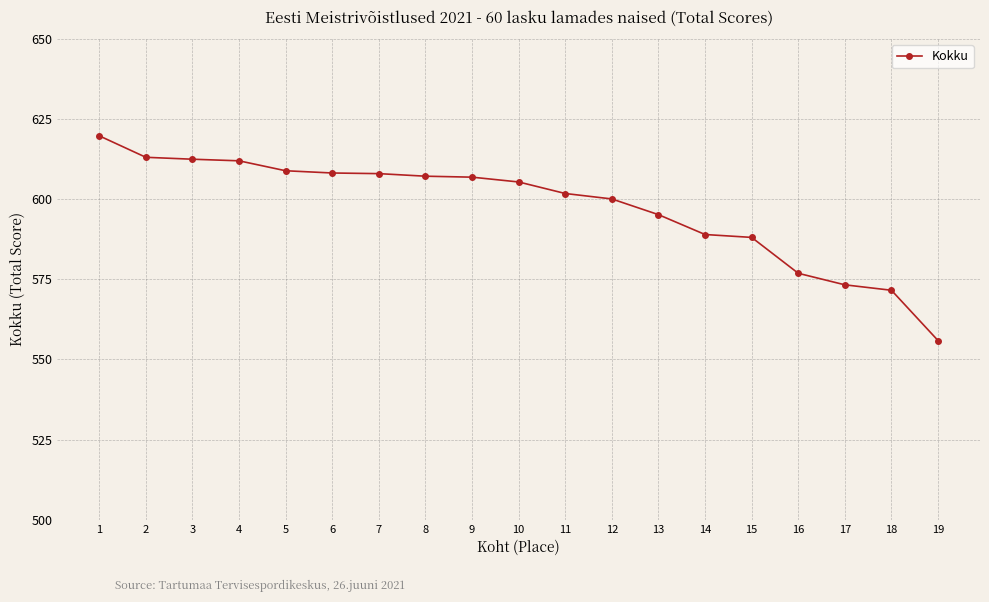

Is it true that the value at 19 is 555.9?

True